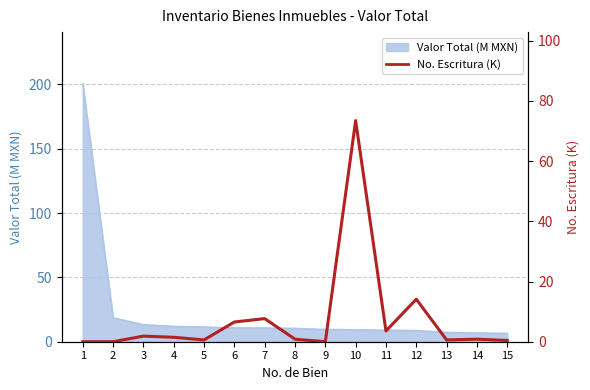

Which has a higher value, 6 or 8?

6